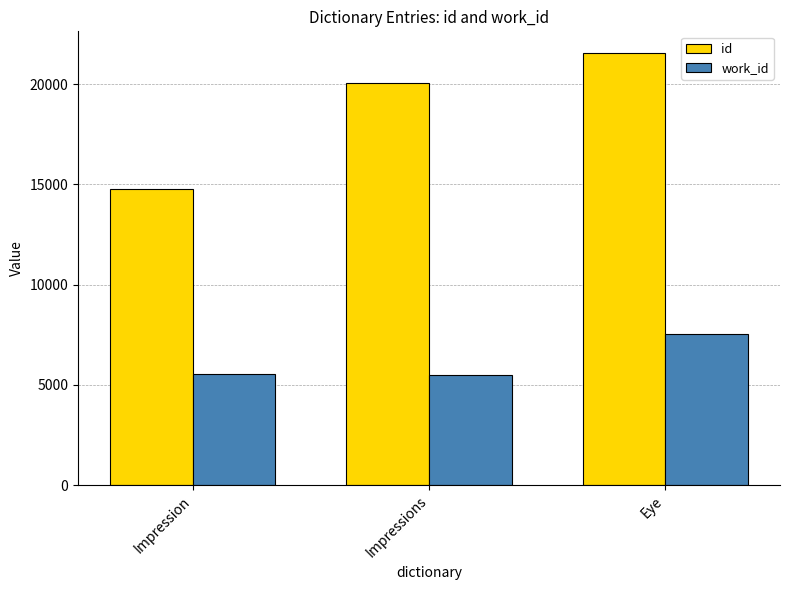

Is it true that work_id equals 5521 at Impression?

True